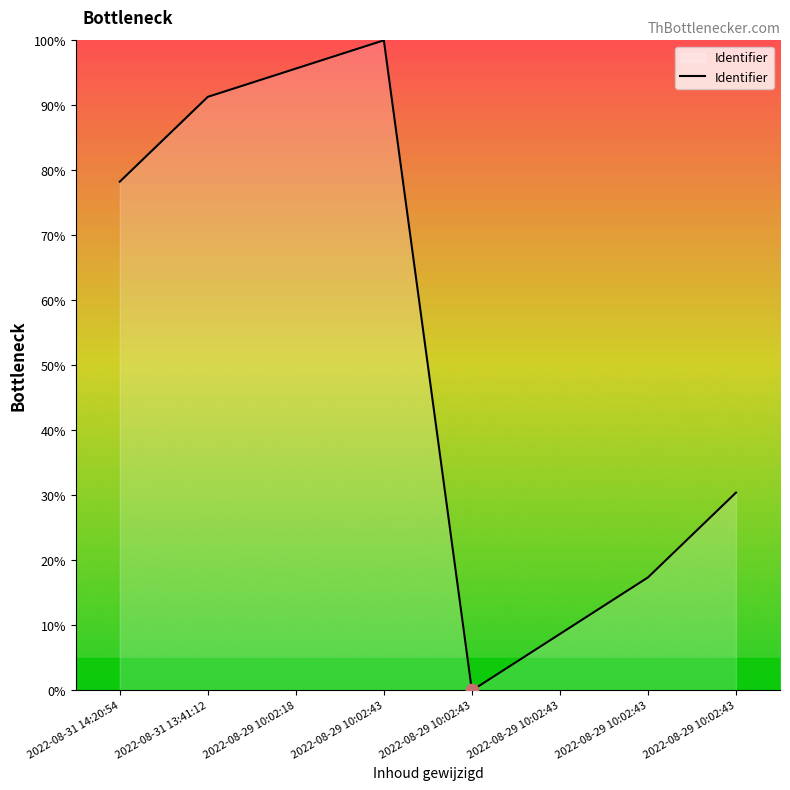

Which has a higher value, 2022-08-29 10:02:43 or 2022-08-31 13:41:12?

2022-08-31 13:41:12